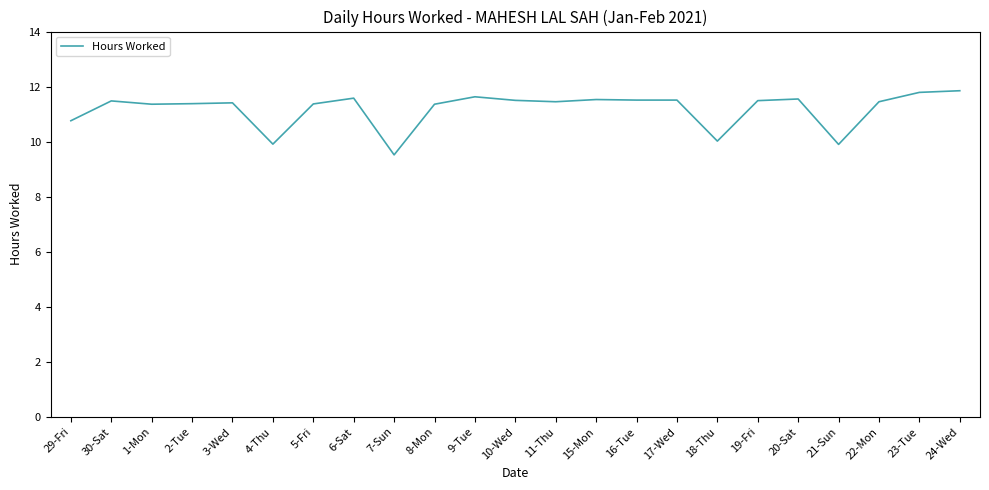

What is the approximate value at 9-Tue?

11.6